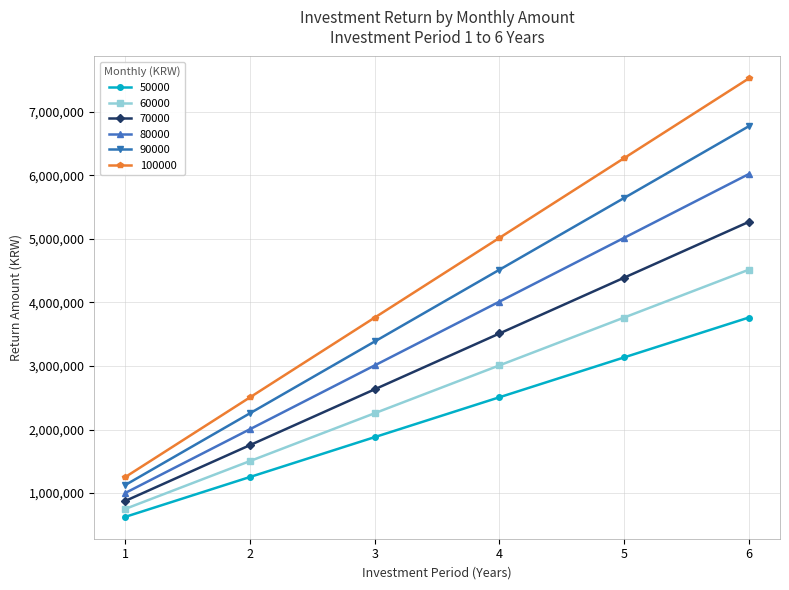

List the series in order of their overall mean, highest first.

100000, 90000, 80000, 70000, 60000, 50000